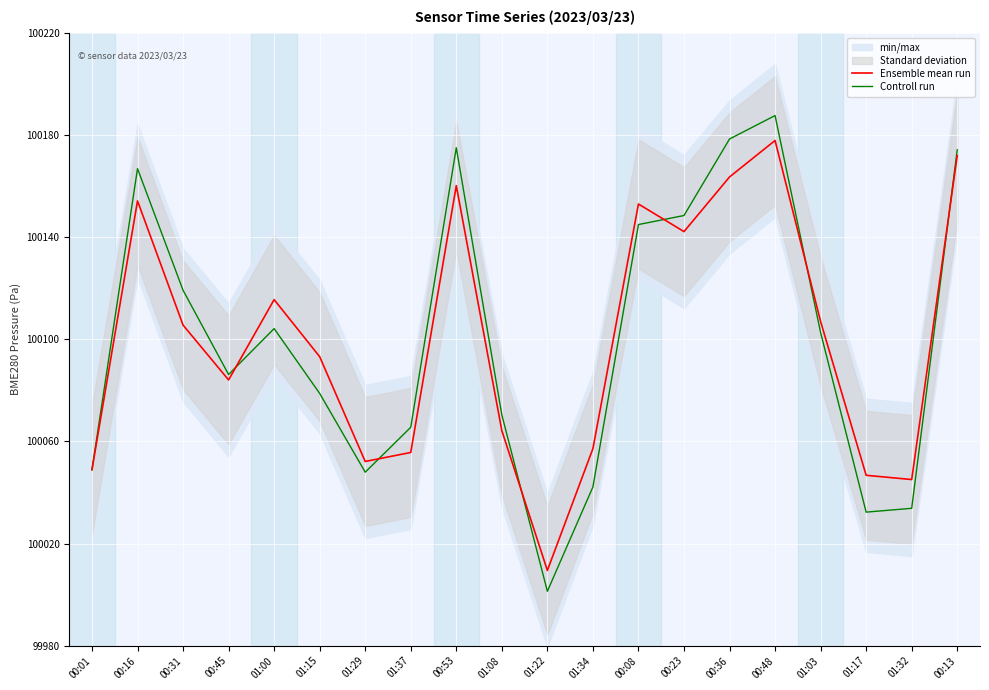

What is the label of the 4th point from the left?

00:45